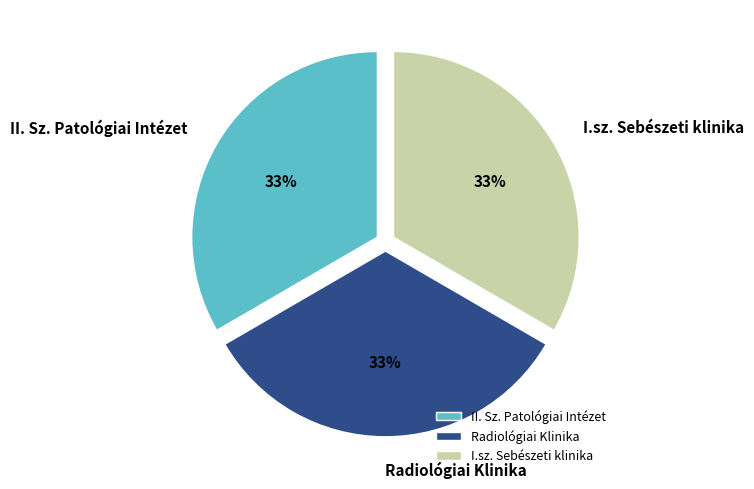

Approximately how many times larger is the value at Radiológiai Klinika compared to I.sz. Sebészeti klinika?

1.0